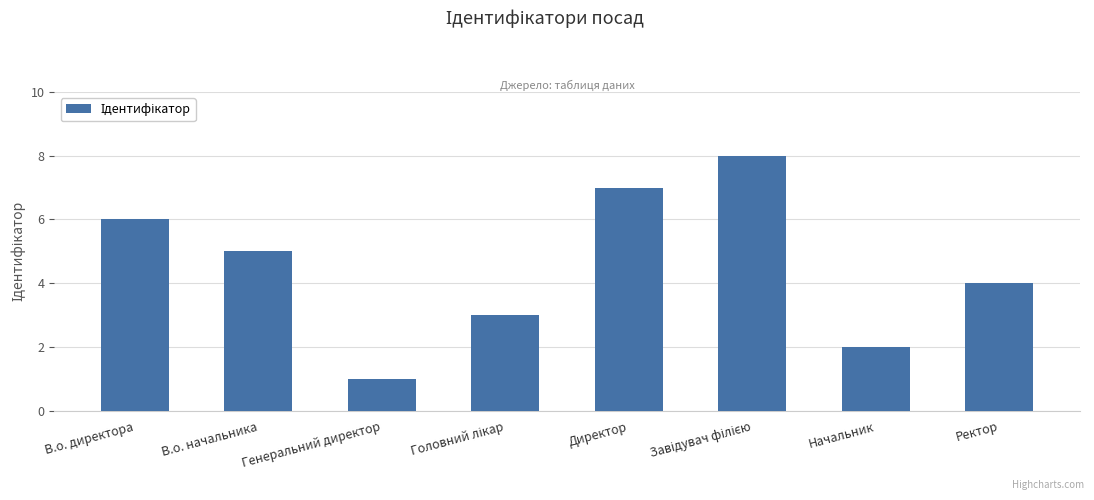

Count the number of categories in the chart.

8